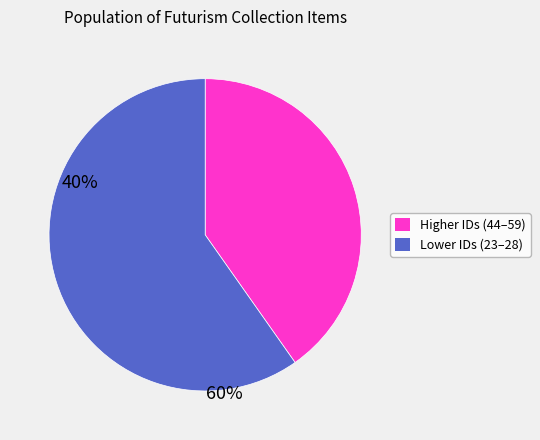

Does any single category account for the majority?

Yes